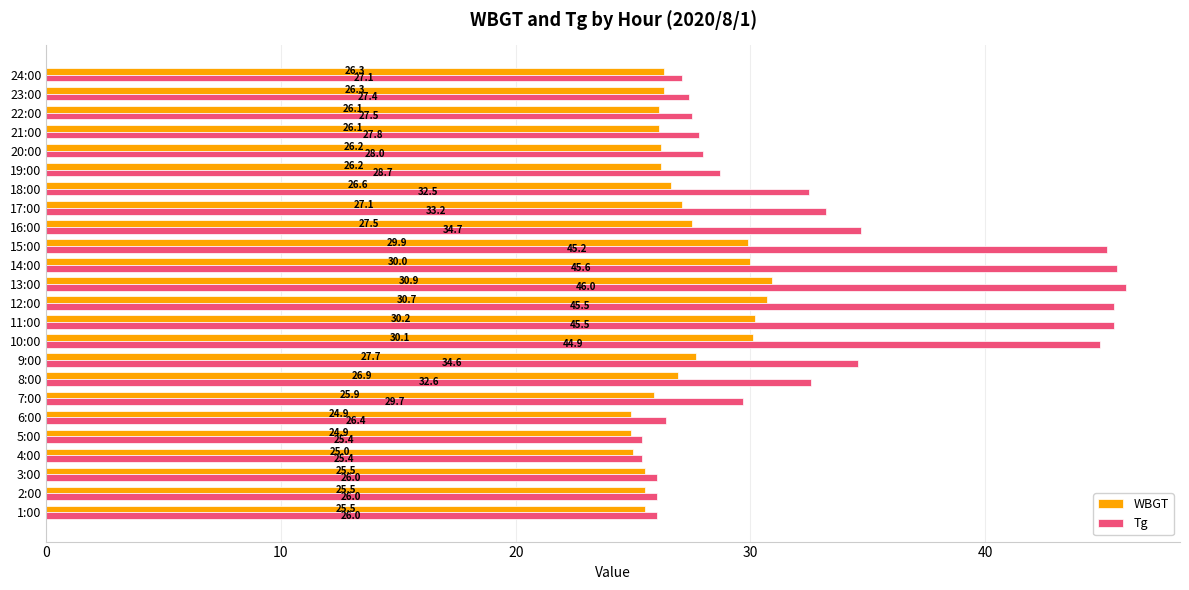

What is the smallest value displayed?

24.9